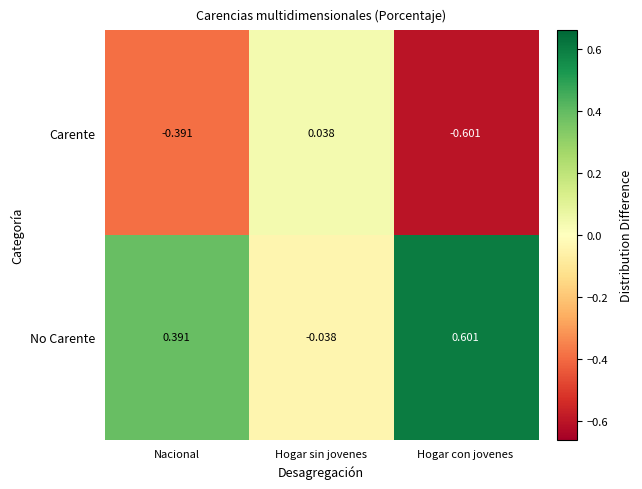

Which category has the highest value across all series?

Hogar con jovenes